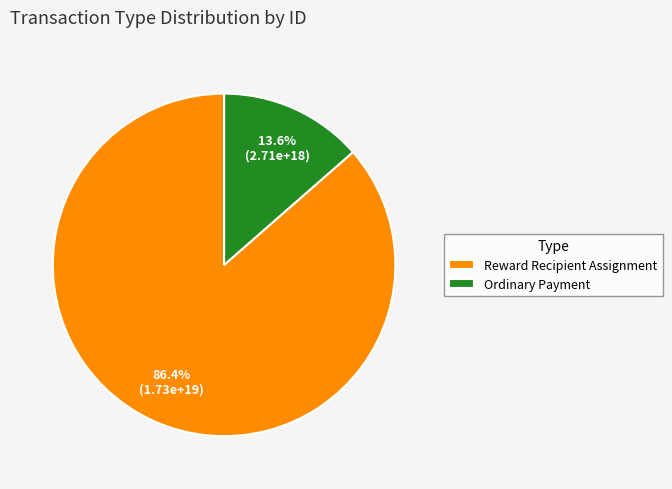

Rank the categories by value from lowest to highest.

Ordinary Payment, Reward Recipient Assignment